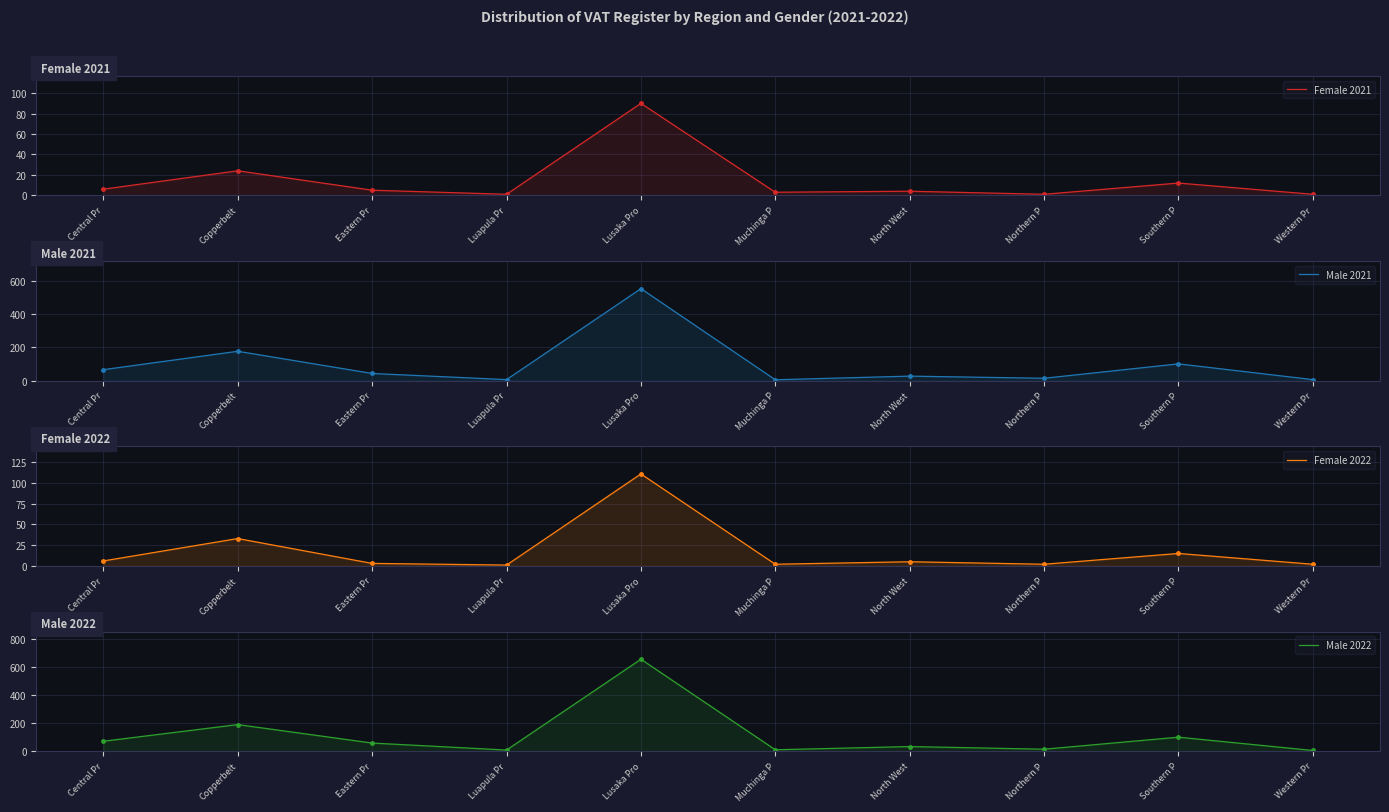

What is the difference between the highest and lowest values at Muchinga P?

8